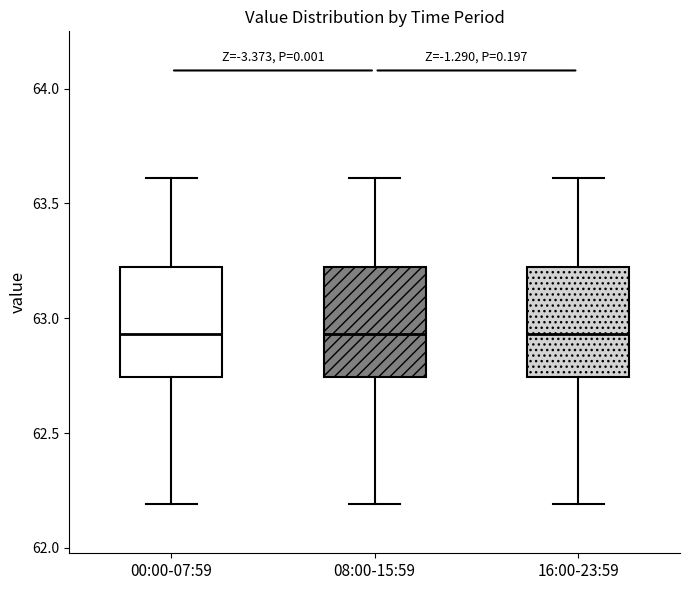

Where is the upper edge of the box for 00:00-07:59 on the y-axis? The values are not printed on the chart, so give them approximately, as read against the axis.

63.20